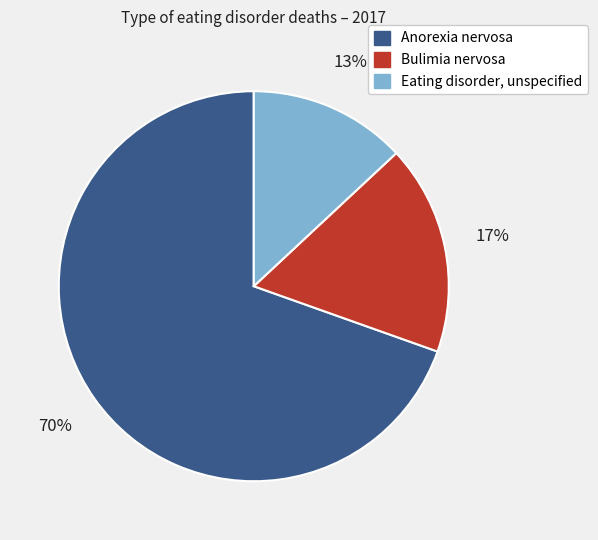

The Eating disorder, unspecified slice represents 13% of the pie. True or false?

True